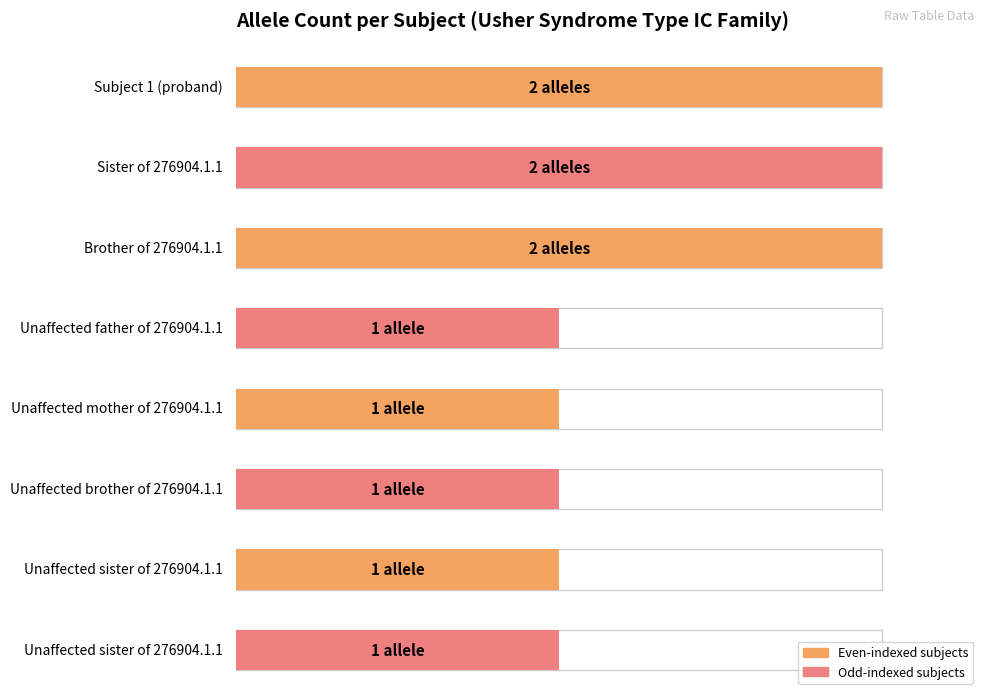

What is the difference between the maximum and minimum values?

1